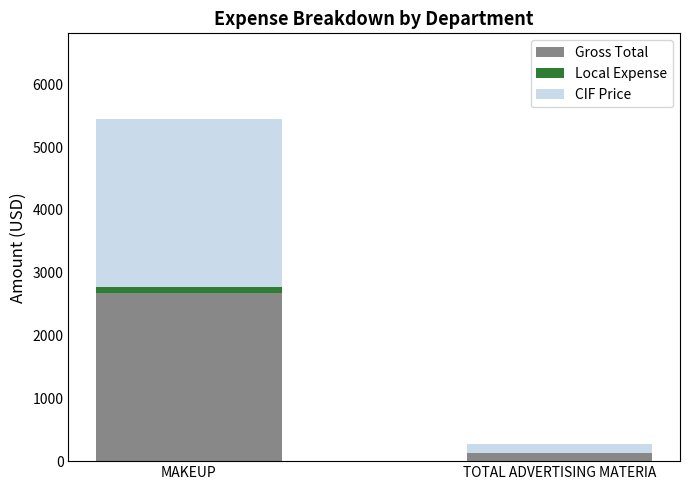

At which label is Gross Total closest to 1408?

TOTAL ADVERTISING MATERIA